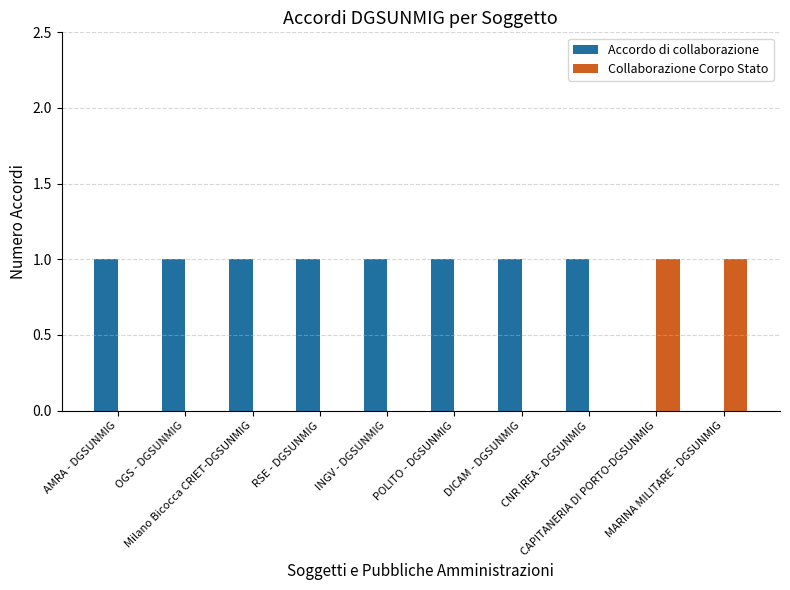

What is the approximate value of Accordo di collaborazione at RSE - DGSUNMIG?

1